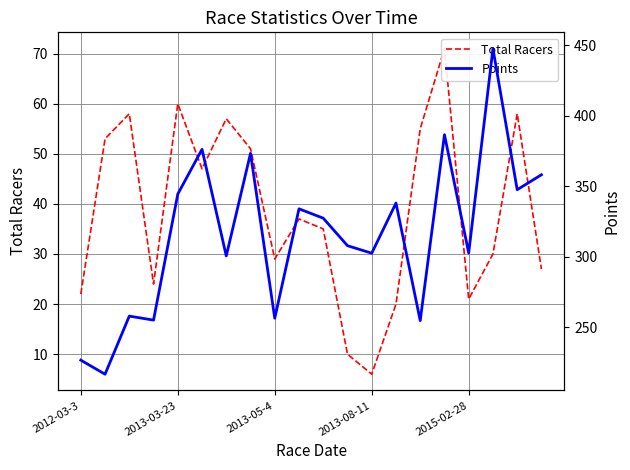

How many lines are shown in the chart?

2